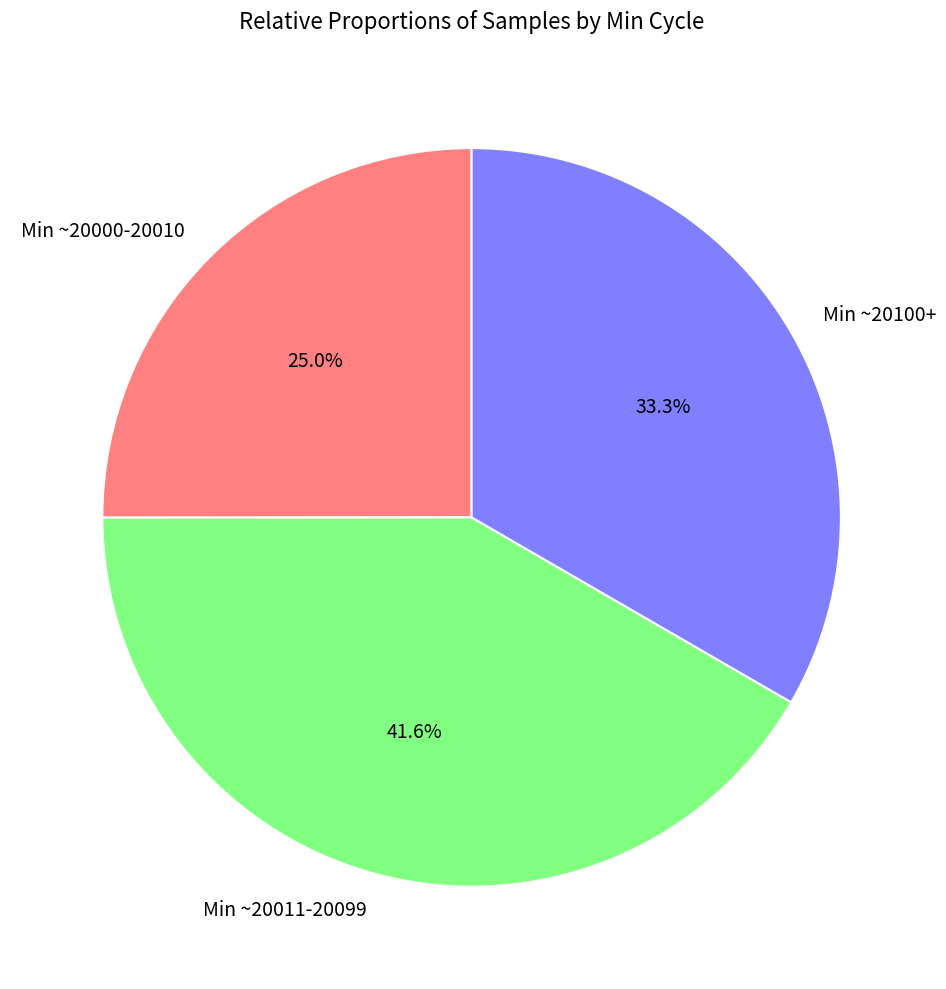

Between Min ~20100+ and Min ~20000-20010, which is larger?

Min ~20100+